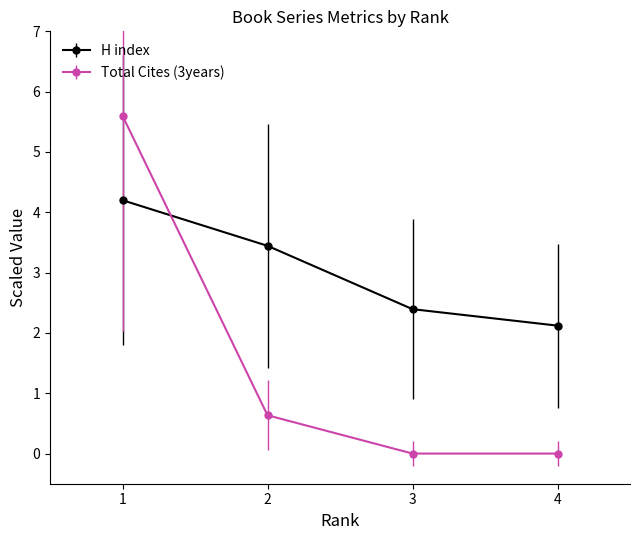

What is the value of the Total Cites (3years) point at the 3rd from the left?

0.0